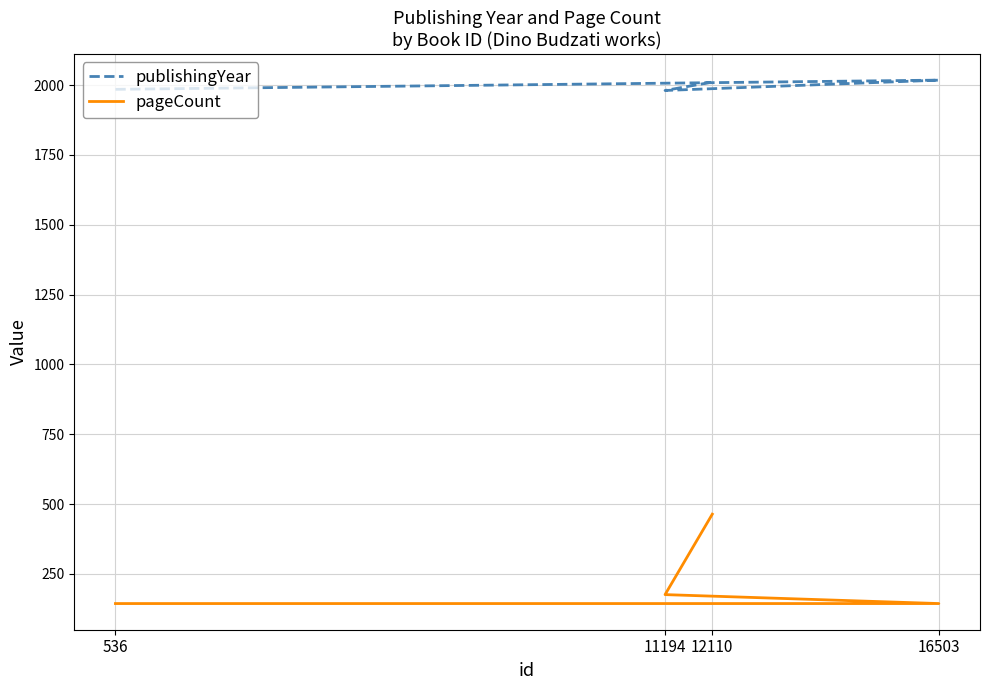

What is the total value across all series at 536?

2129